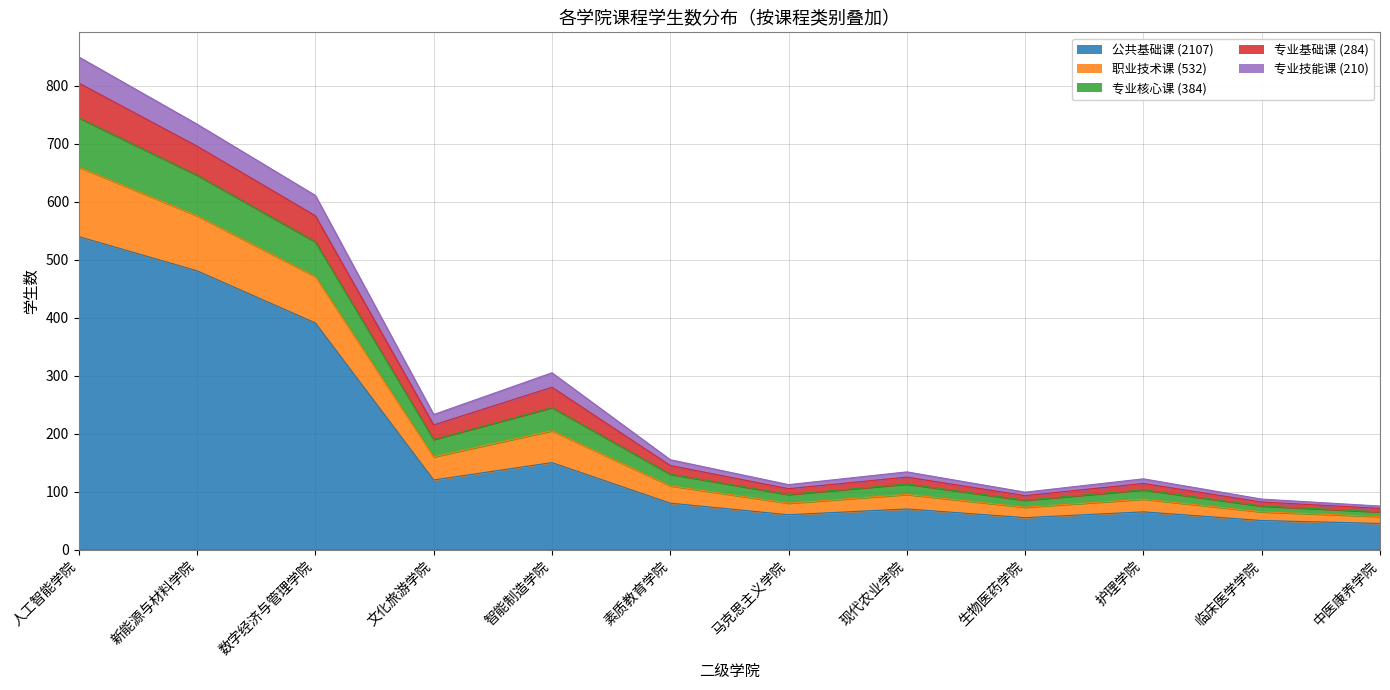

At which category is the sum across all series the highest?

人工智能学院